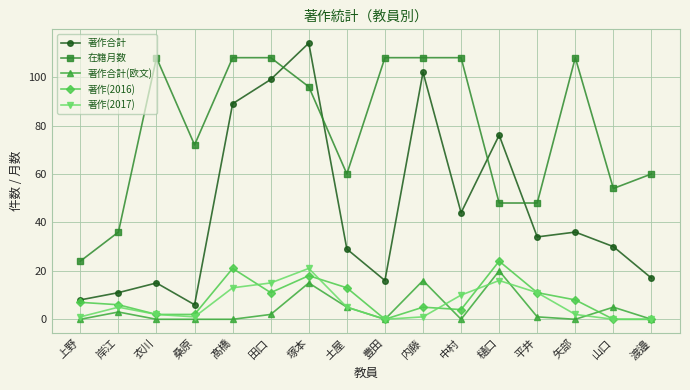

At how many categories does at least one series exceed 82?

8